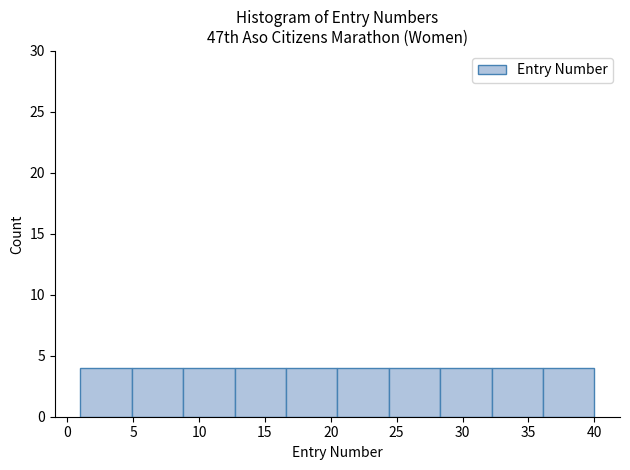

Reading left to right, transcribe this chart: for each bar, give the range it covers on the x-axis and its height. Neither the bar edges nor the heights are printed on the chart, so give them approximately, as read against the axes.

1.0 to 4.9: 4
4.9 to 8.8: 4
8.8 to 12.7: 4
12.7 to 16.6: 4
16.6 to 20.5: 4
20.5 to 24.4: 4
24.4 to 28.3: 4
28.3 to 32.2: 4
32.2 to 36.1: 4
36.1 to 40.0: 4